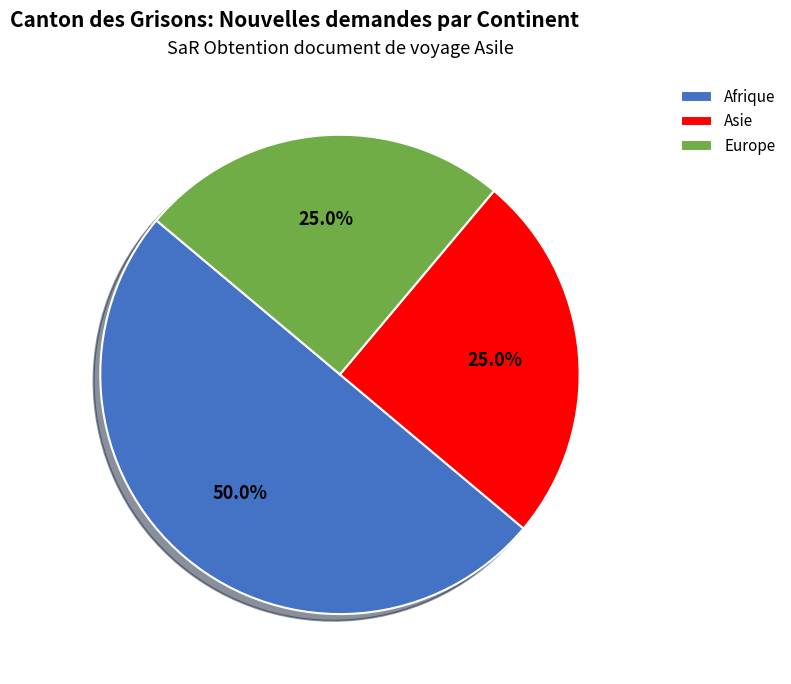

How many slices are in this pie chart?

3